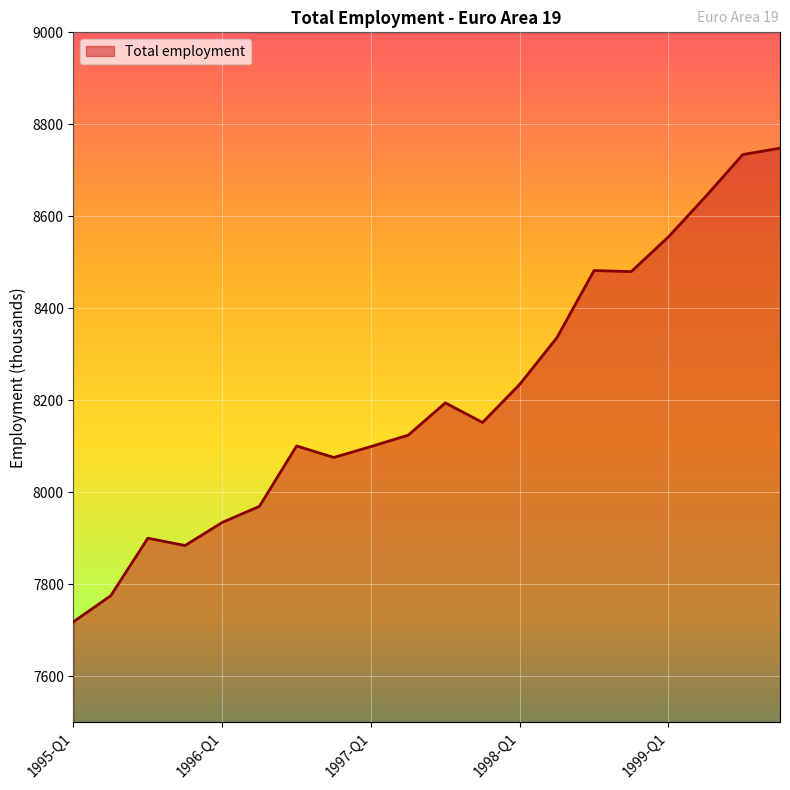

What is the greatest value displayed?

8748.2